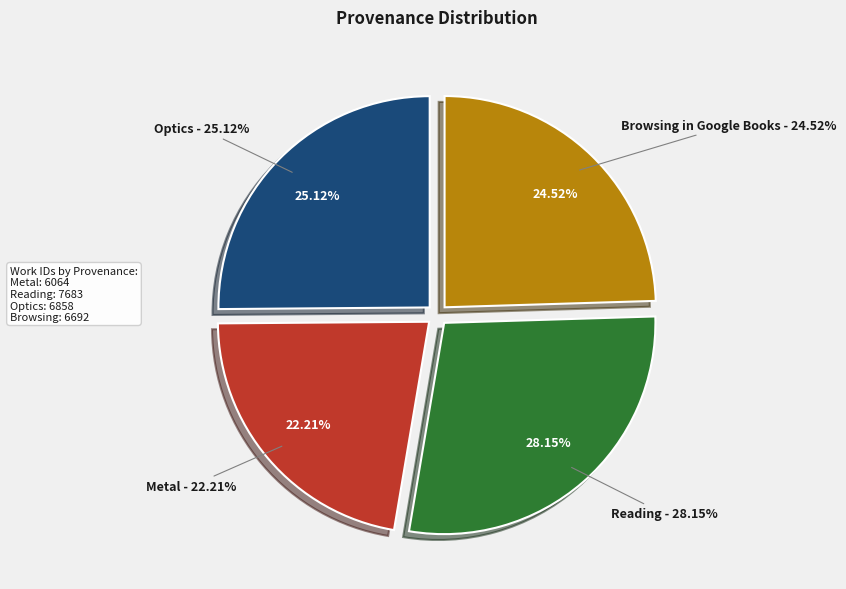

Is there any slice that represents more than half of the pie?

No